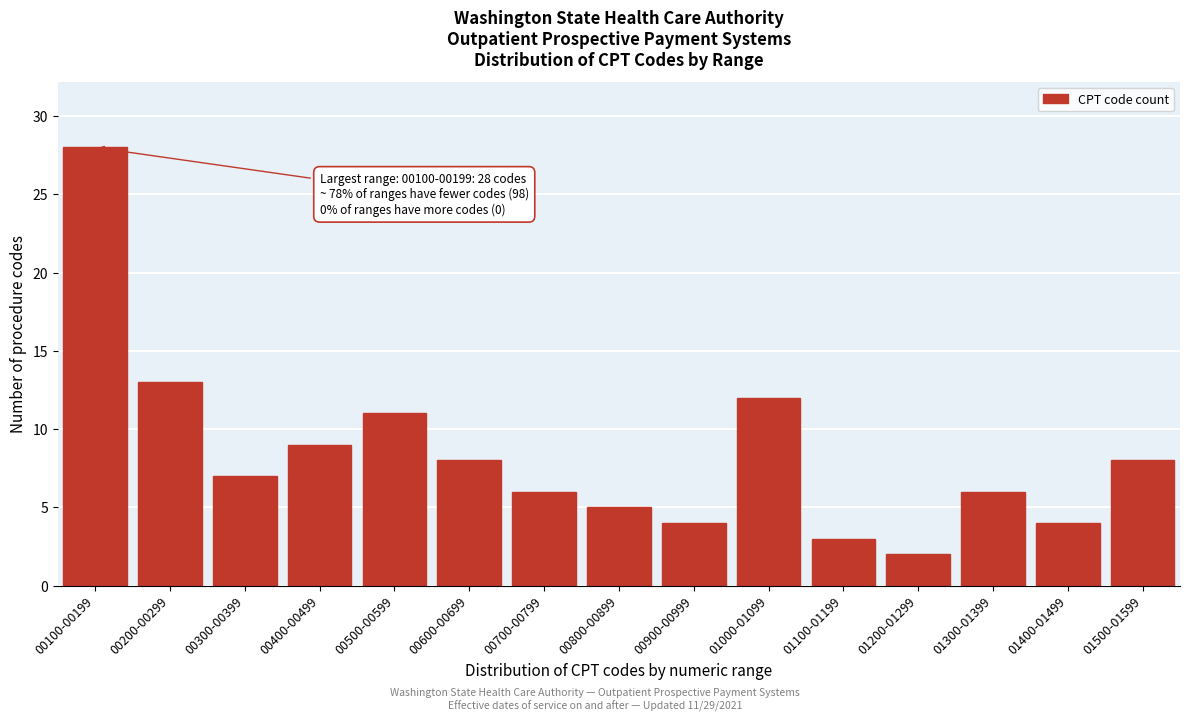

Reading left to right, extract all data points from this chart.

28	13	7	9	11	8	6	5	4	12	3	2	6	4	8